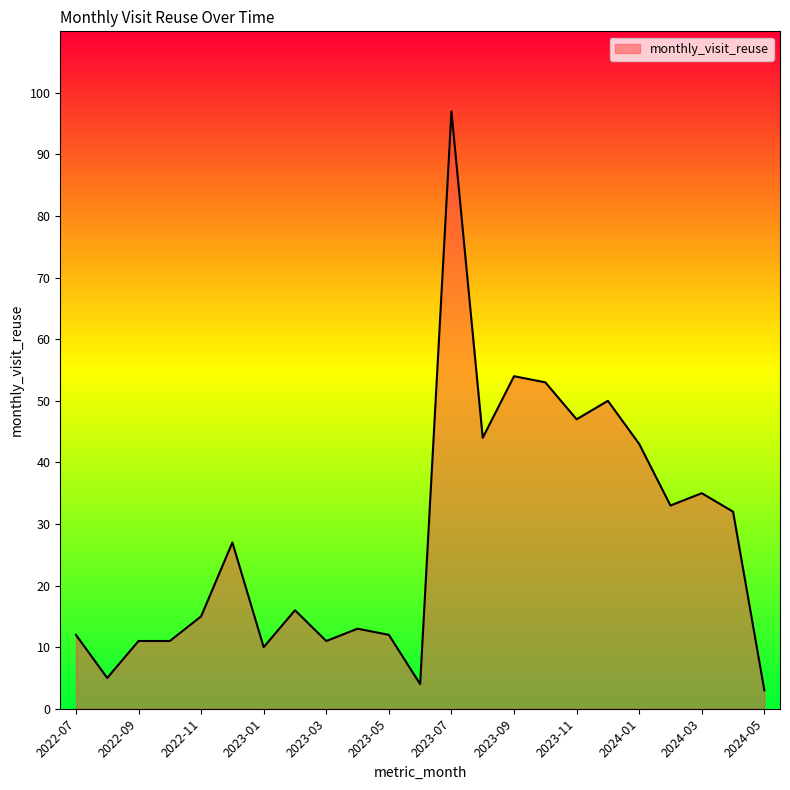

What is the maximum value shown in the chart?

97